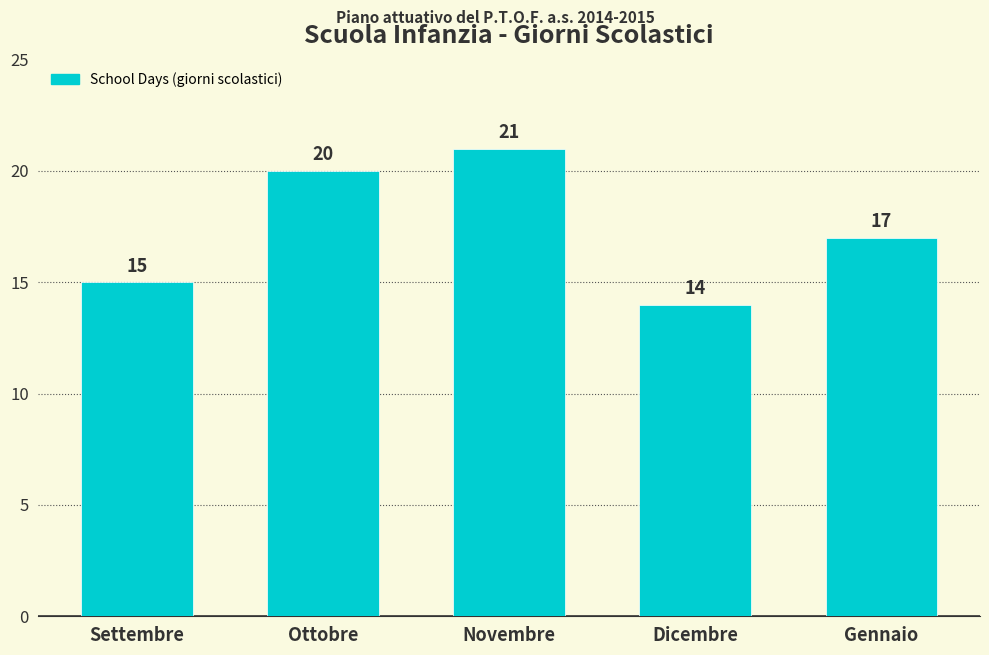

Between Gennaio and Novembre, which is larger?

Novembre